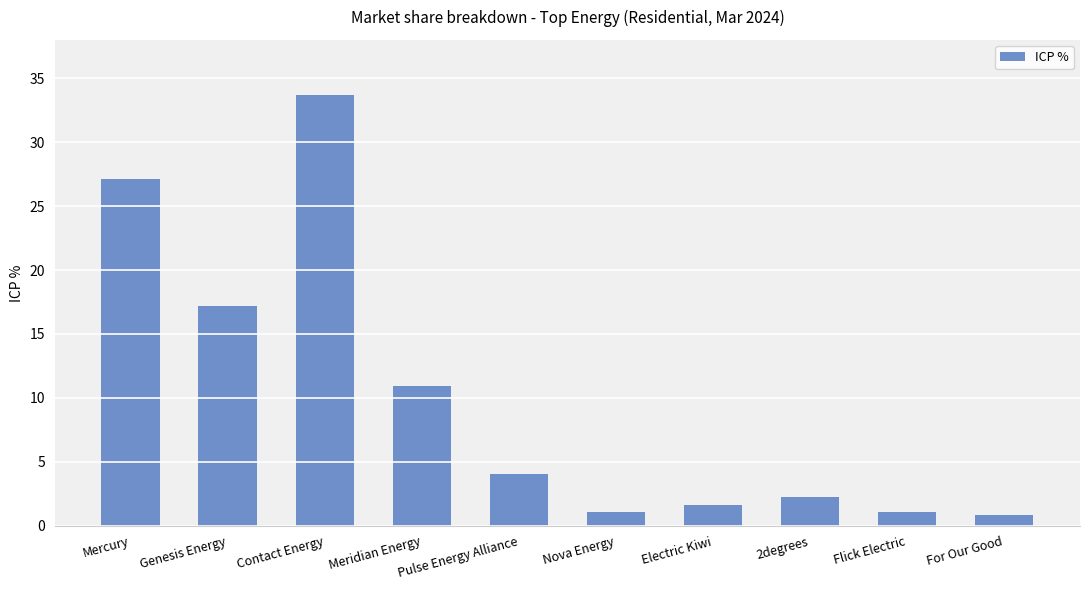

The chart shows a value of 0.8 at For Our Good. True or false?

True